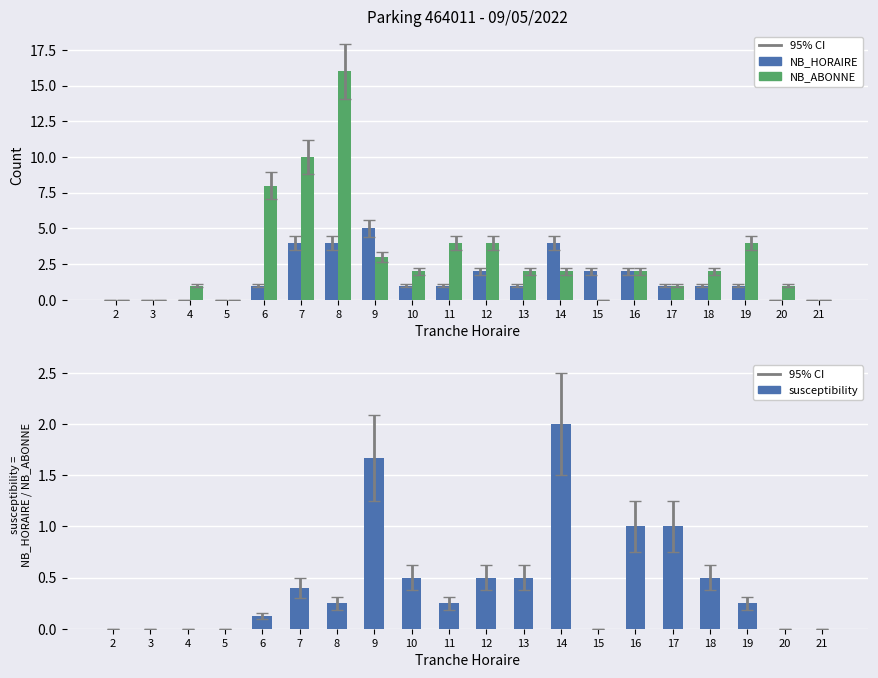

How many distinct data groups are displayed?

3